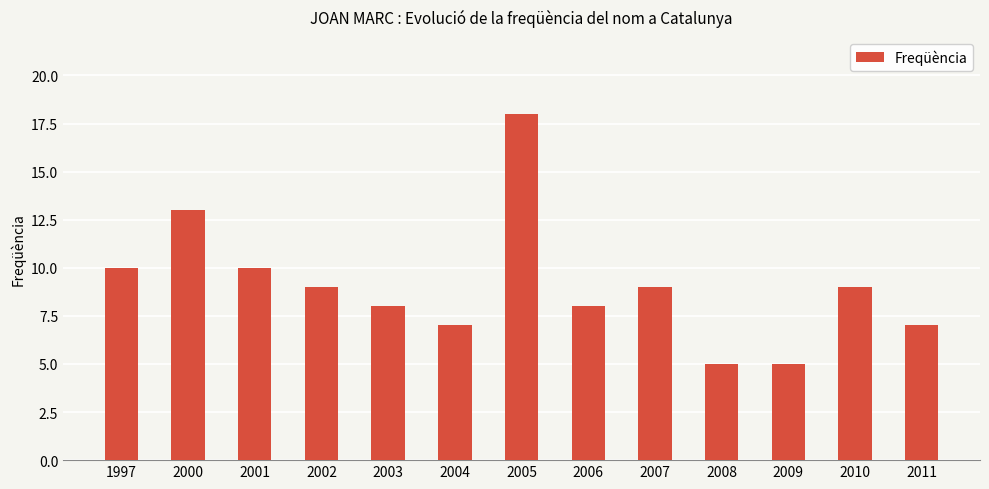

What is the change in value from 2008 to 2011?

+2